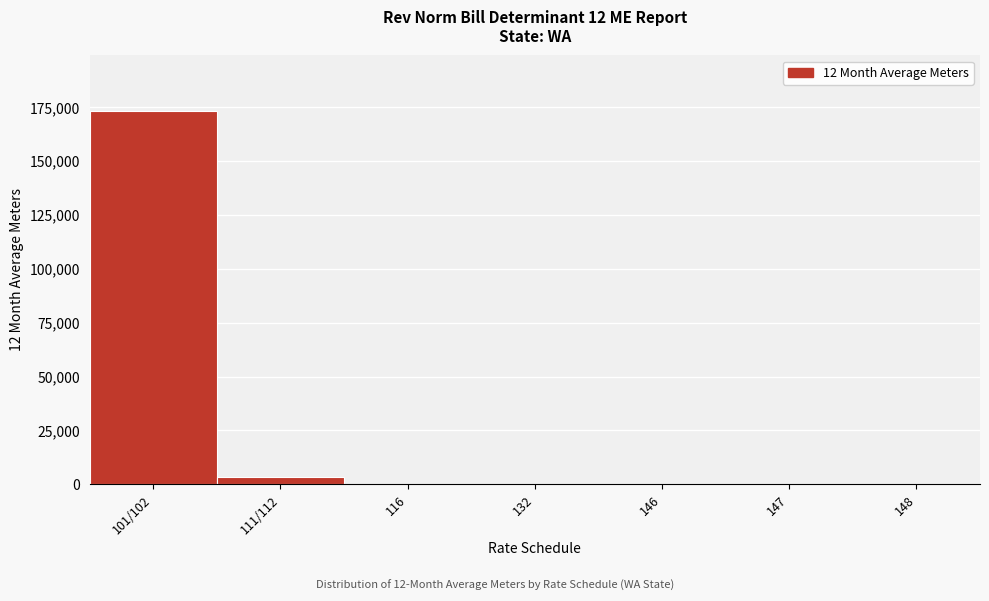

At which label is the value closest to 86554?

111/112